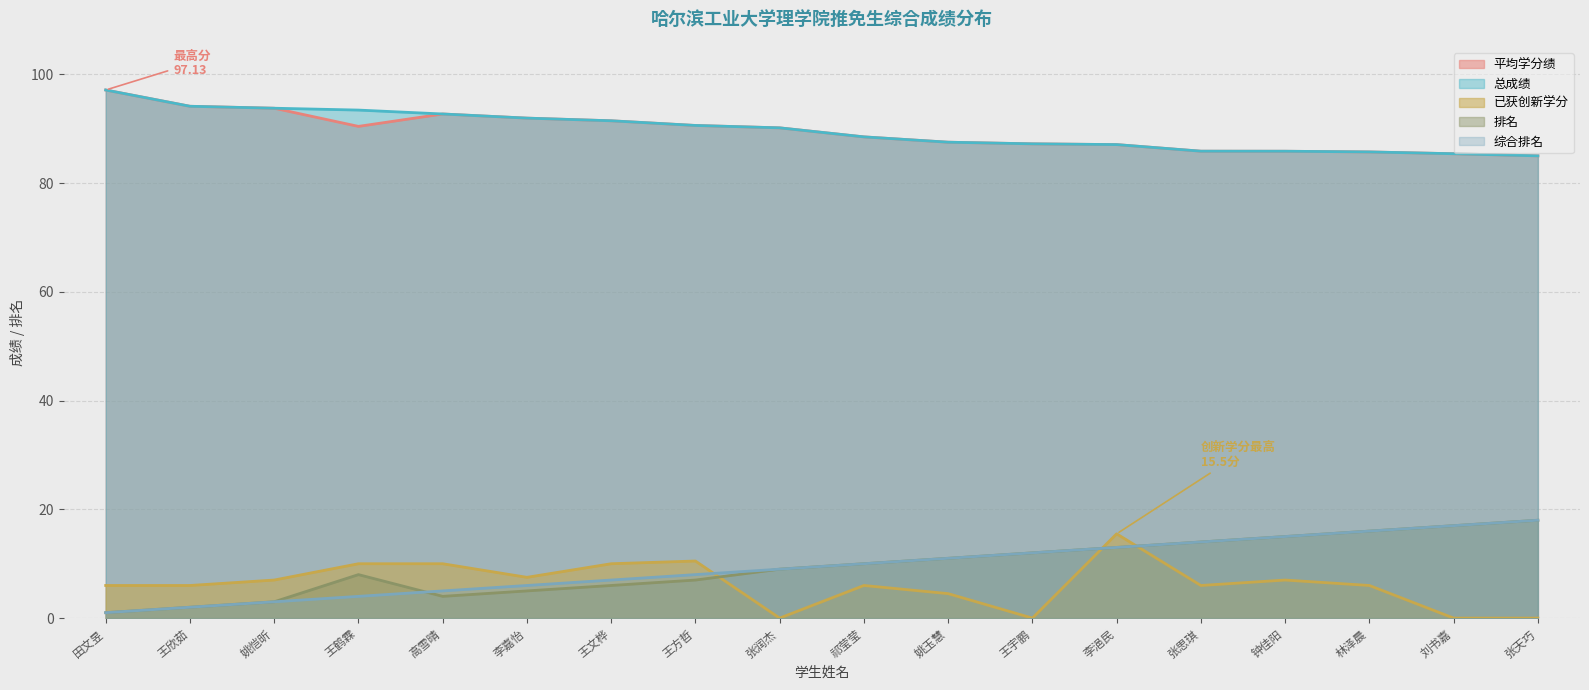

What is the minimum value for 总成绩?

85.0